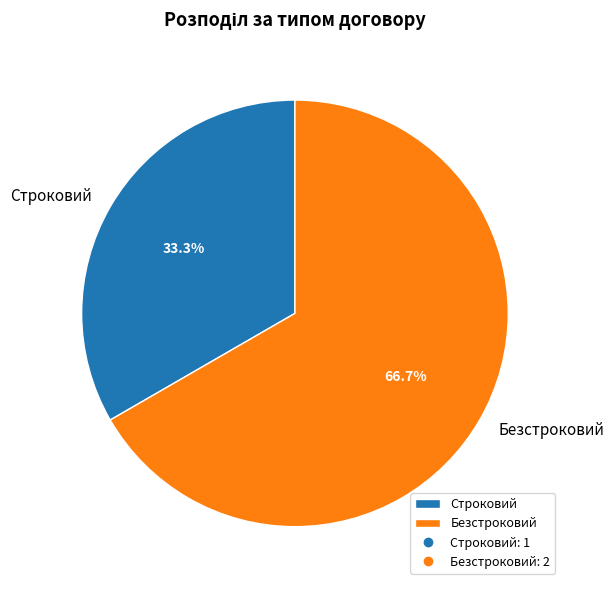

Which slice represents more than half of the pie?

Безстроковий